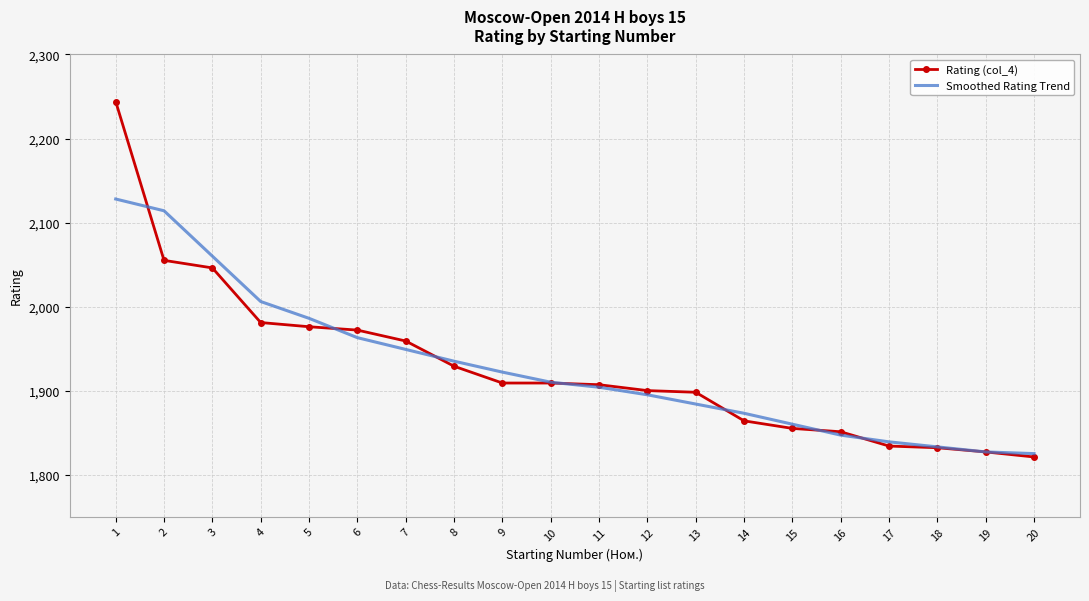

What value does the Rating (col_4) series have at 14, to the nearest 50?

1850